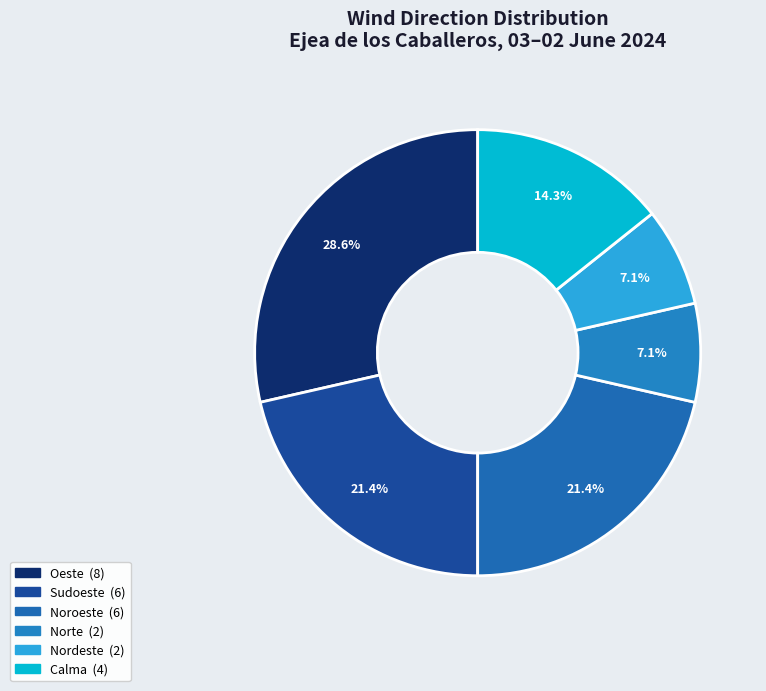

To the nearest percent, what is the difference between the Norte and Sudoeste slice percentages?

14%